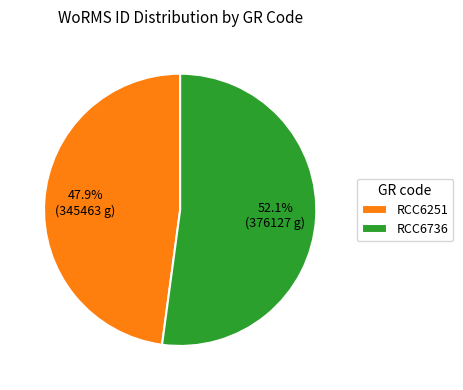

To the nearest percent, what is the combined percentage of RCC6736 and RCC6251?

100%